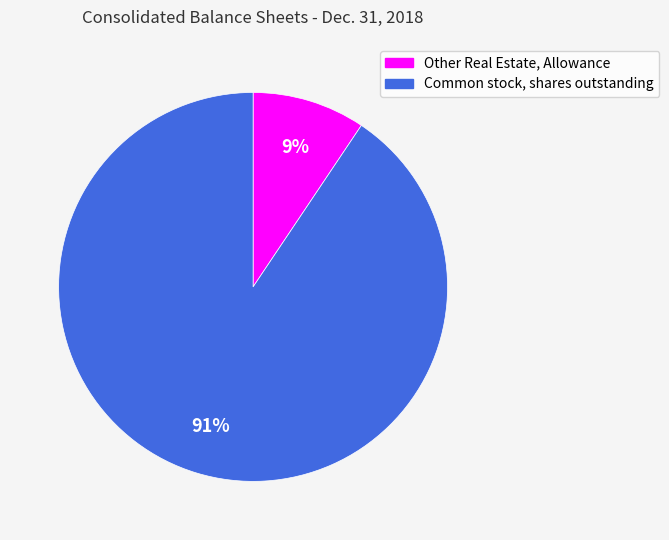

To the nearest percent, what is the average slice percentage?

50%